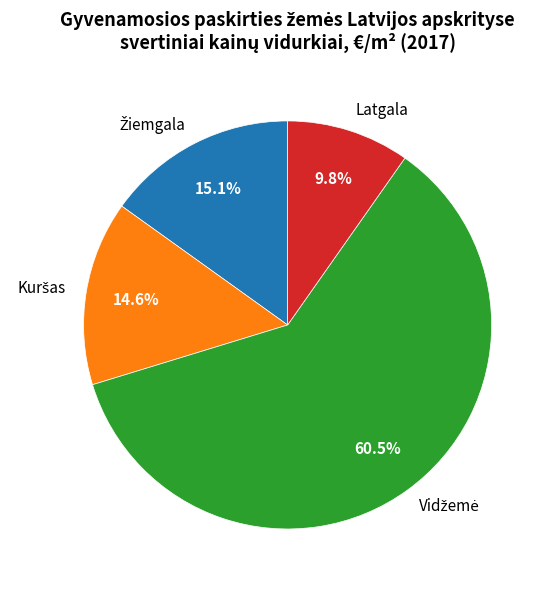

How much of the chart is everything except Latgala?

90.2%